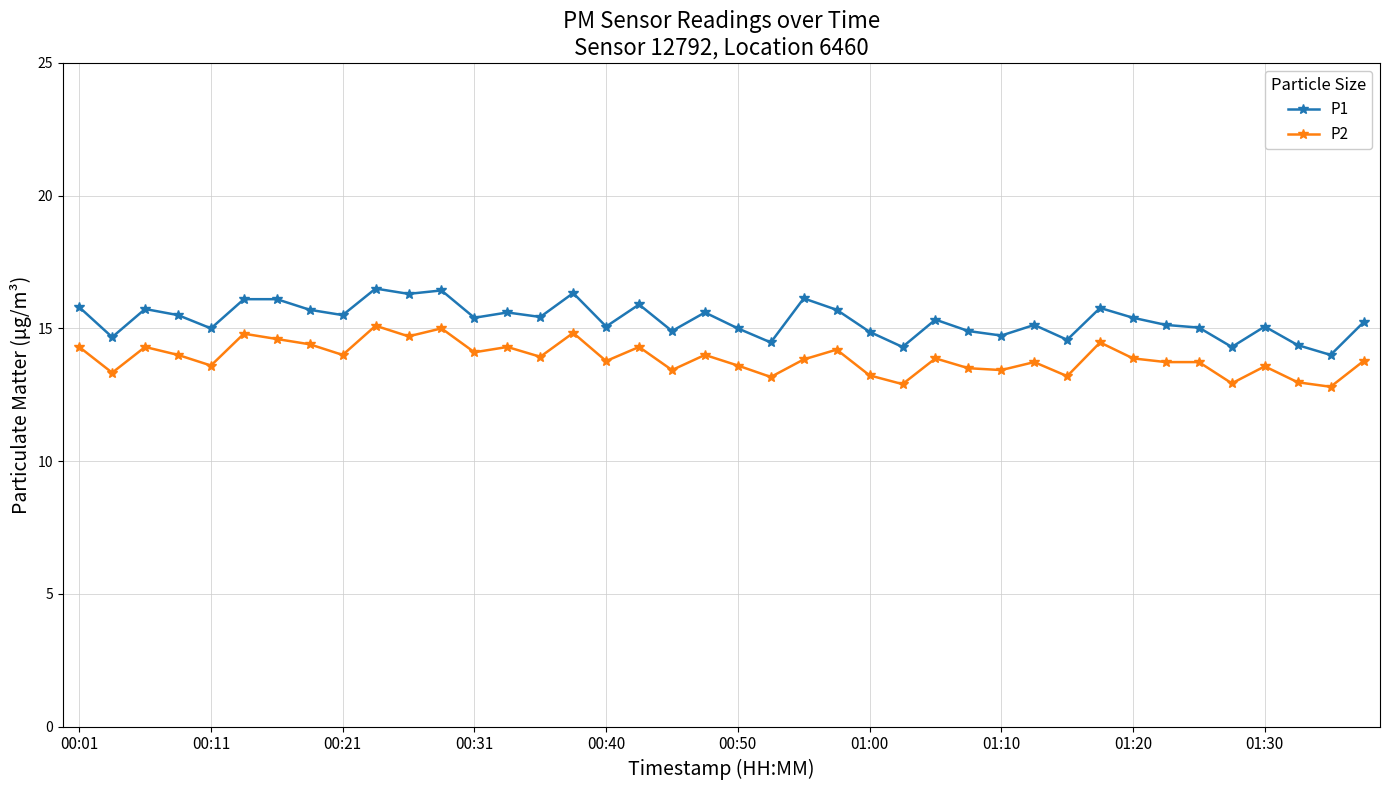

What is the value of the P2 point at the 21st from the left?

13.6